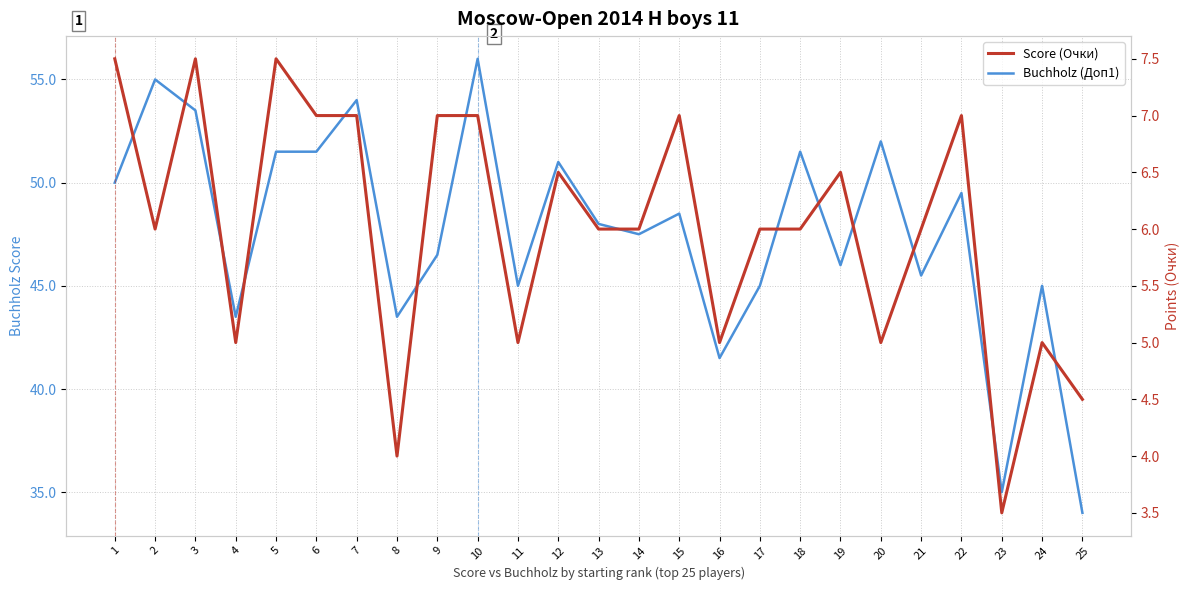

Count the number of categories in the chart.

25